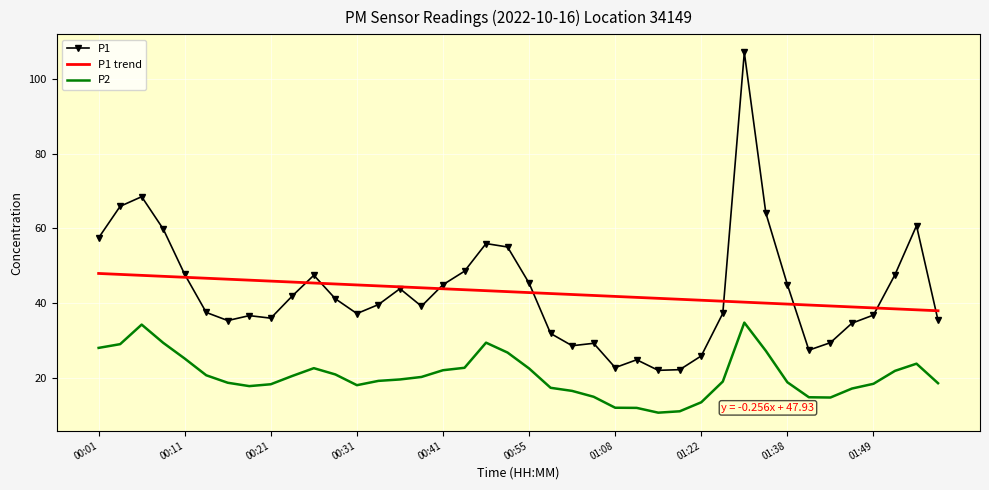

List the series in order of their peak value, lowest first.

P2, P1 trend, P1